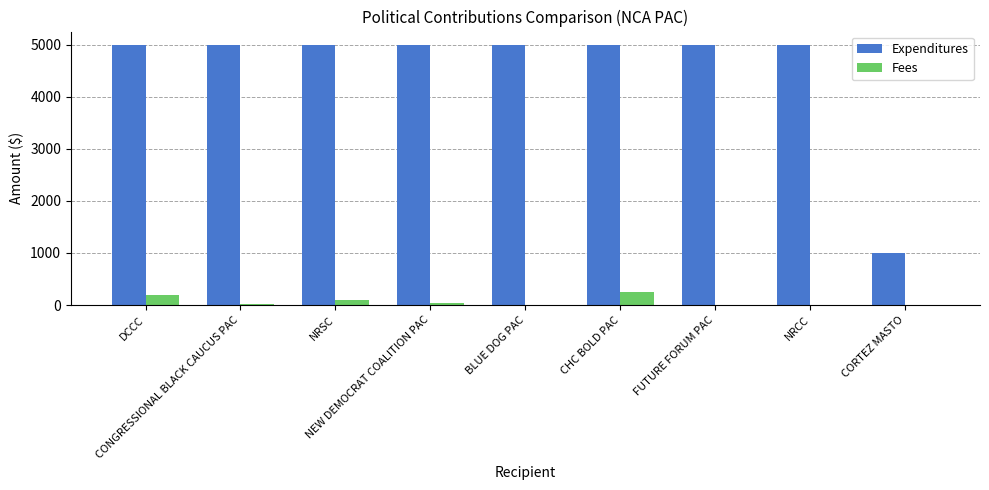

What is the greatest value displayed?

5000.0